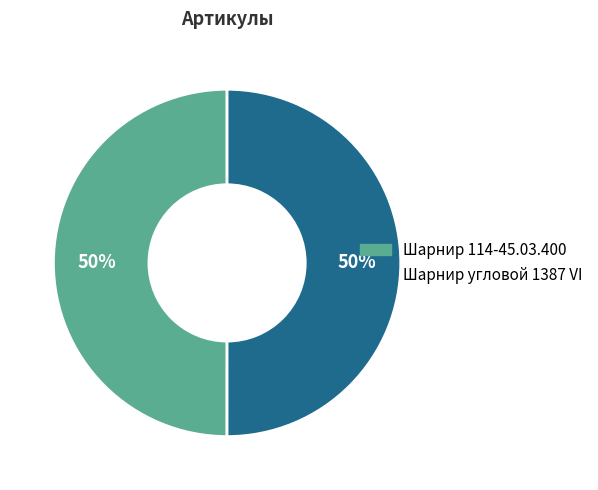

Is it true that Шарнир 114-45.03.400 is 50% of the pie?

True